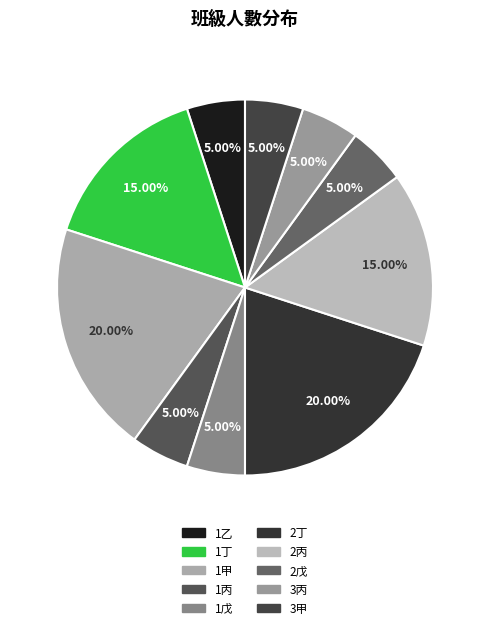

To the nearest percent, what is the difference between the largest and smallest slice percentages?

15%